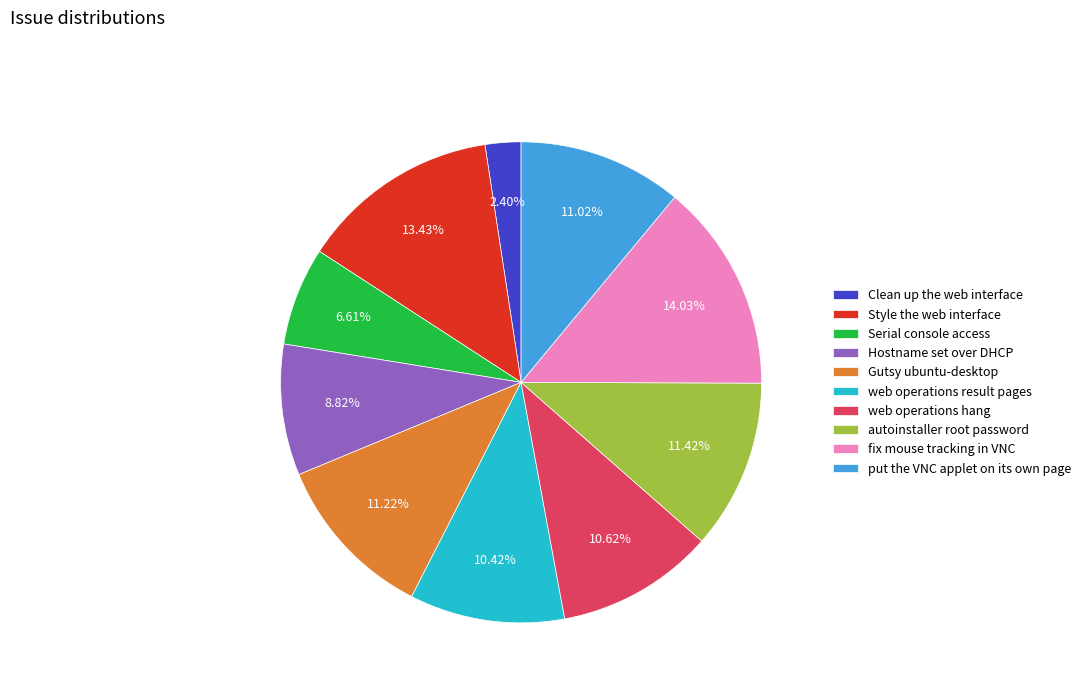

What portion of the pie excludes Hostname set over DHCP?

91.2%